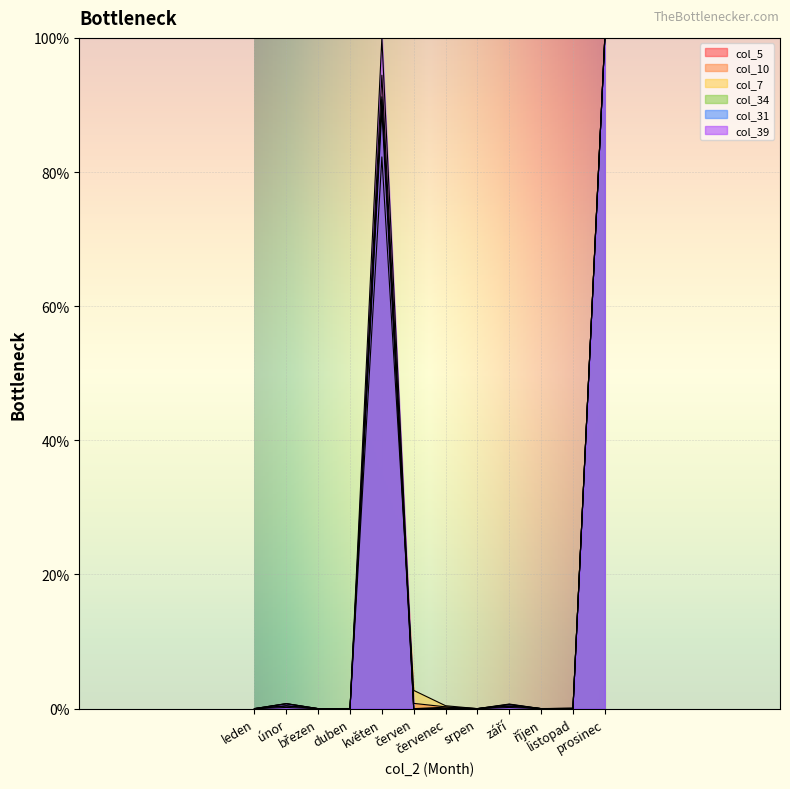

At how many categories does at least one series exceed 53?

2